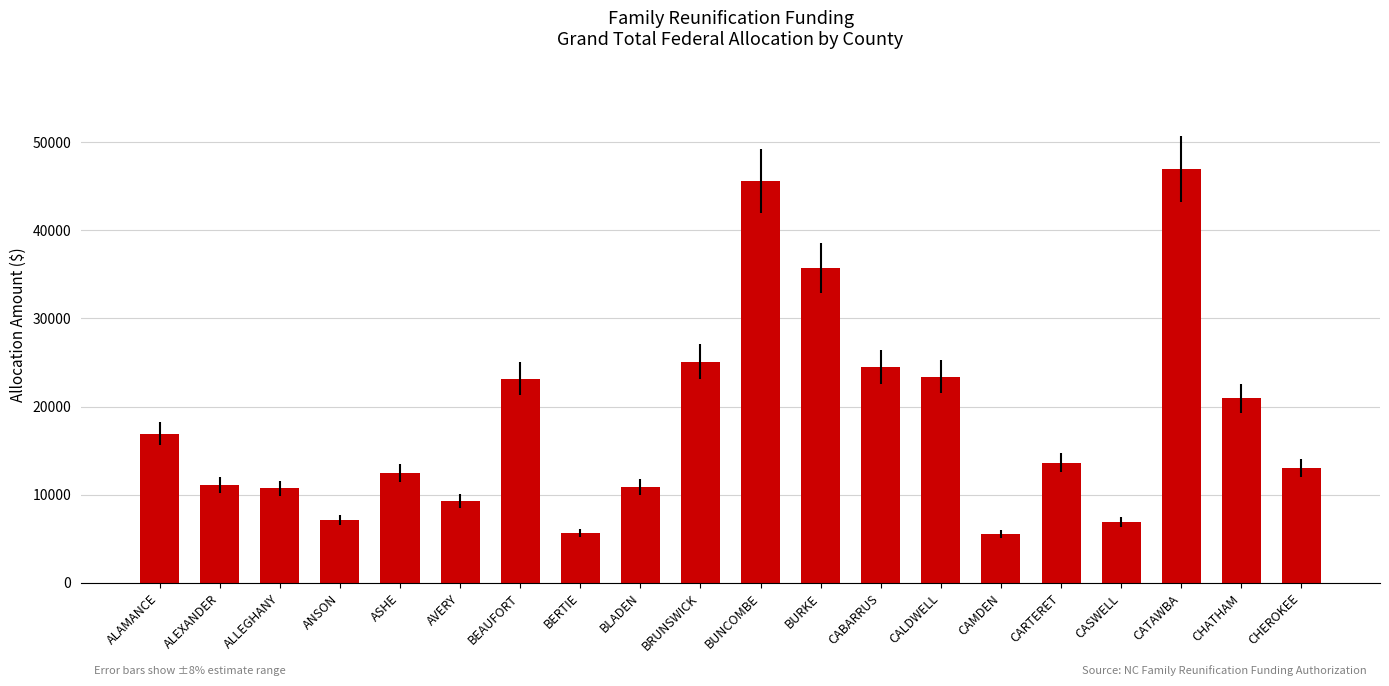

What is the sum of all values?

368558